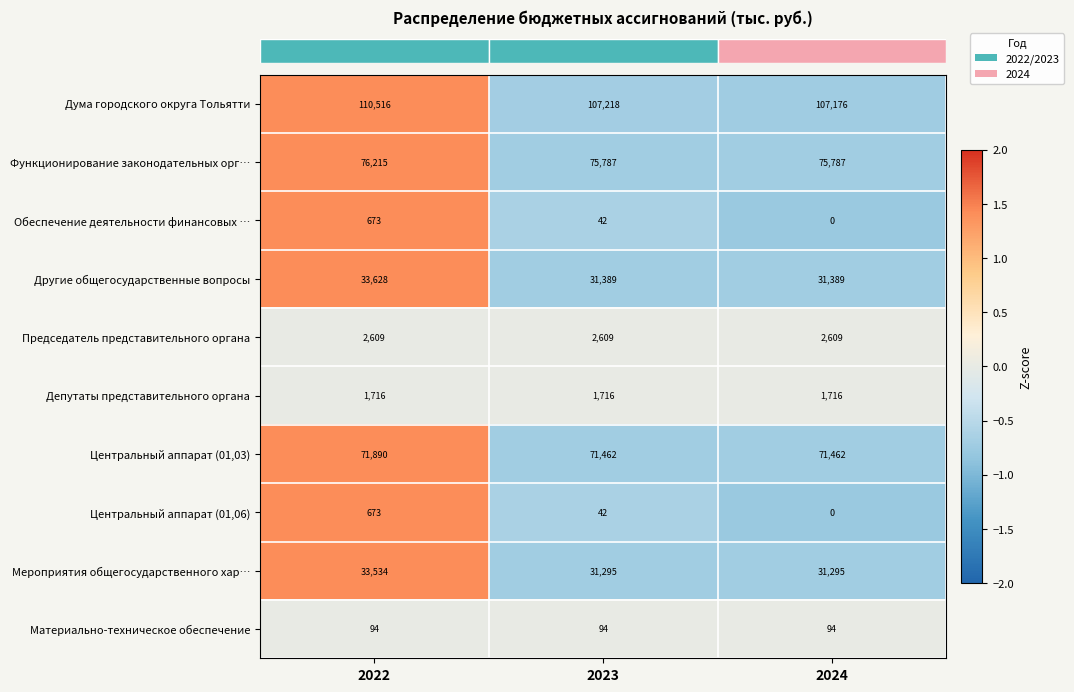

The value of Центральный аппарат (01,03) at 2022 is 71890. True or false?

True